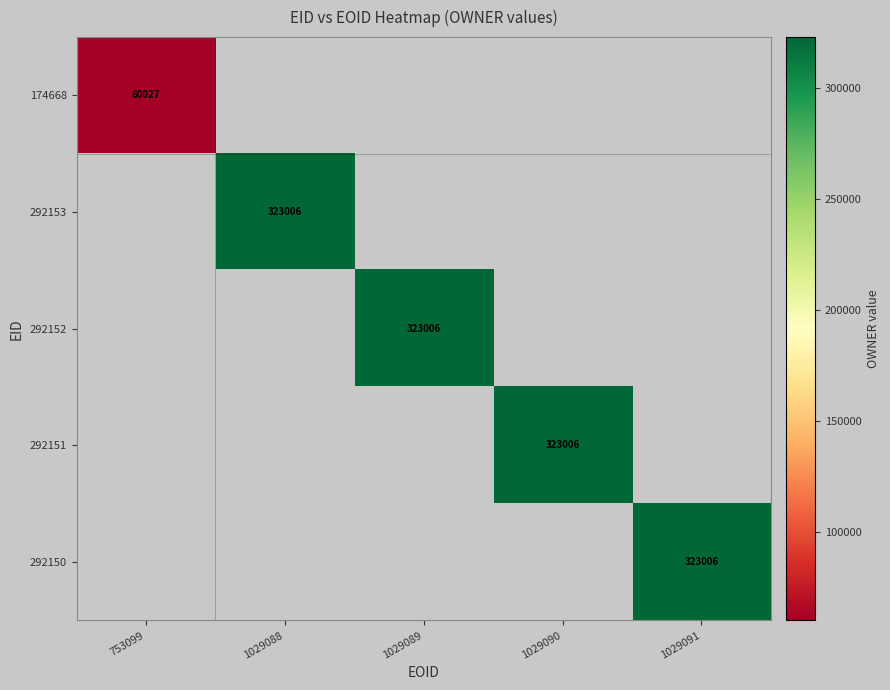

Which category has the lowest value across all series?

753099